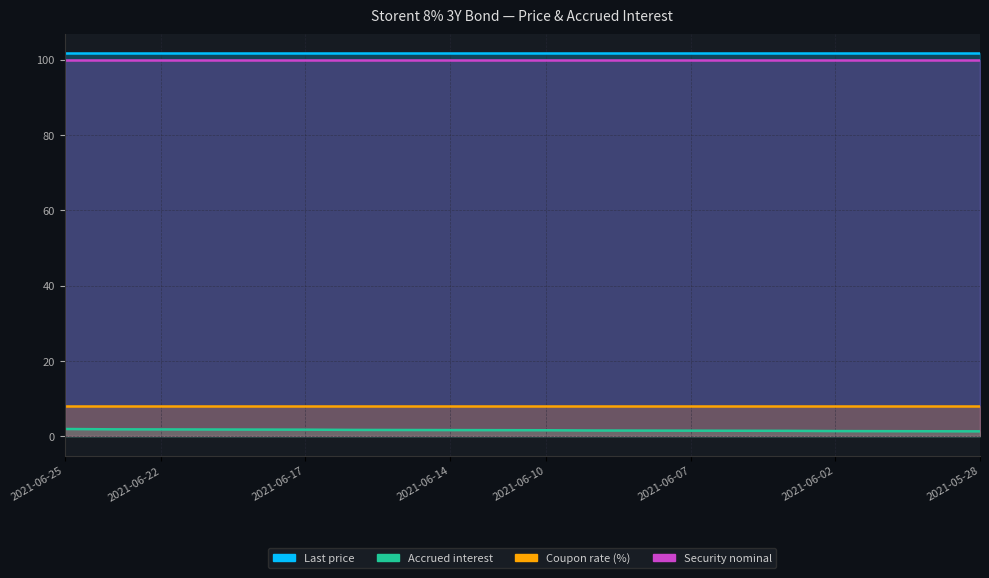

Reading left to right, list all the values displayed in this chart.

Last price: 2021-06-25=101.7	2021-06-23=101.7	2021-06-22=101.7	2021-06-21=101.7	2021-06-18=101.7	2021-06-17=101.7	2021-06-16=101.7	2021-06-15=101.7	2021-06-14=101.7	2021-06-11=101.7	2021-06-10=101.7	2021-06-09=101.7	2021-06-08=101.7	2021-06-07=101.7	2021-06-04=101.7	2021-06-03=101.7	2021-06-02=101.7	2021-06-01=101.7	2021-05-31=101.7	2021-05-28=101.7
Accrued interest: 2021-06-25=2.0	2021-06-23=1.9	2021-06-22=1.9	2021-06-21=1.8	2021-06-18=1.8	2021-06-17=1.8	2021-06-16=1.7	2021-06-15=1.7	2021-06-14=1.7	2021-06-11=1.7	2021-06-10=1.6	2021-06-09=1.6	2021-06-08=1.6	2021-06-07=1.5	2021-06-04=1.5	2021-06-03=1.5	2021-06-02=1.4	2021-06-01=1.4	2021-05-31=1.4	2021-05-28=1.4
Coupon rate (%): 2021-06-25=8.0	2021-06-23=8.0	2021-06-22=8.0	2021-06-21=8.0	2021-06-18=8.0	2021-06-17=8.0	2021-06-16=8.0	2021-06-15=8.0	2021-06-14=8.0	2021-06-11=8.0	2021-06-10=8.0	2021-06-09=8.0	2021-06-08=8.0	2021-06-07=8.0	2021-06-04=8.0	2021-06-03=8.0	2021-06-02=8.0	2021-06-01=8.0	2021-05-31=8.0	2021-05-28=8.0
Security nominal: 2021-06-25=100.0	2021-06-23=100.0	2021-06-22=100.0	2021-06-21=100.0	2021-06-18=100.0	2021-06-17=100.0	2021-06-16=100.0	2021-06-15=100.0	2021-06-14=100.0	2021-06-11=100.0	2021-06-10=100.0	2021-06-09=100.0	2021-06-08=100.0	2021-06-07=100.0	2021-06-04=100.0	2021-06-03=100.0	2021-06-02=100.0	2021-06-01=100.0	2021-05-31=100.0	2021-05-28=100.0